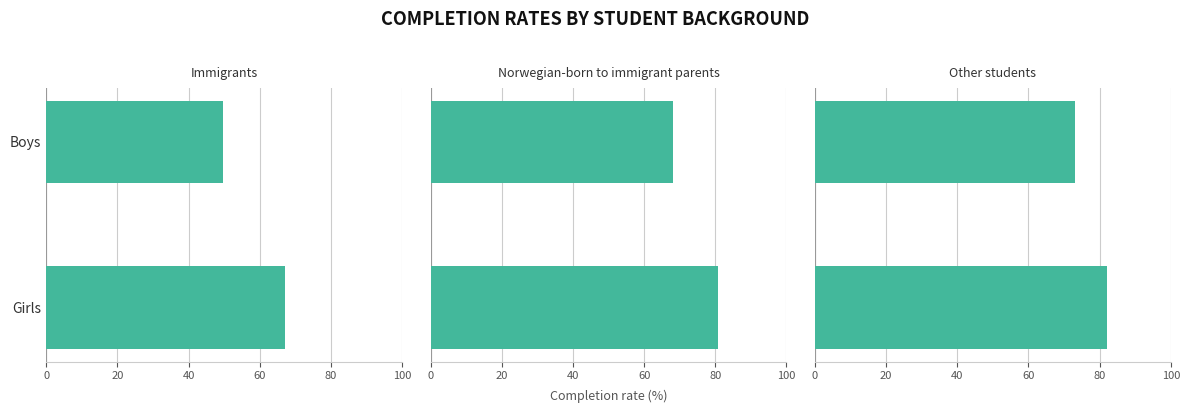

List the series in order of their overall mean, lowest first.

Immigrants, Norwegian-born to immigrant parents, Other students